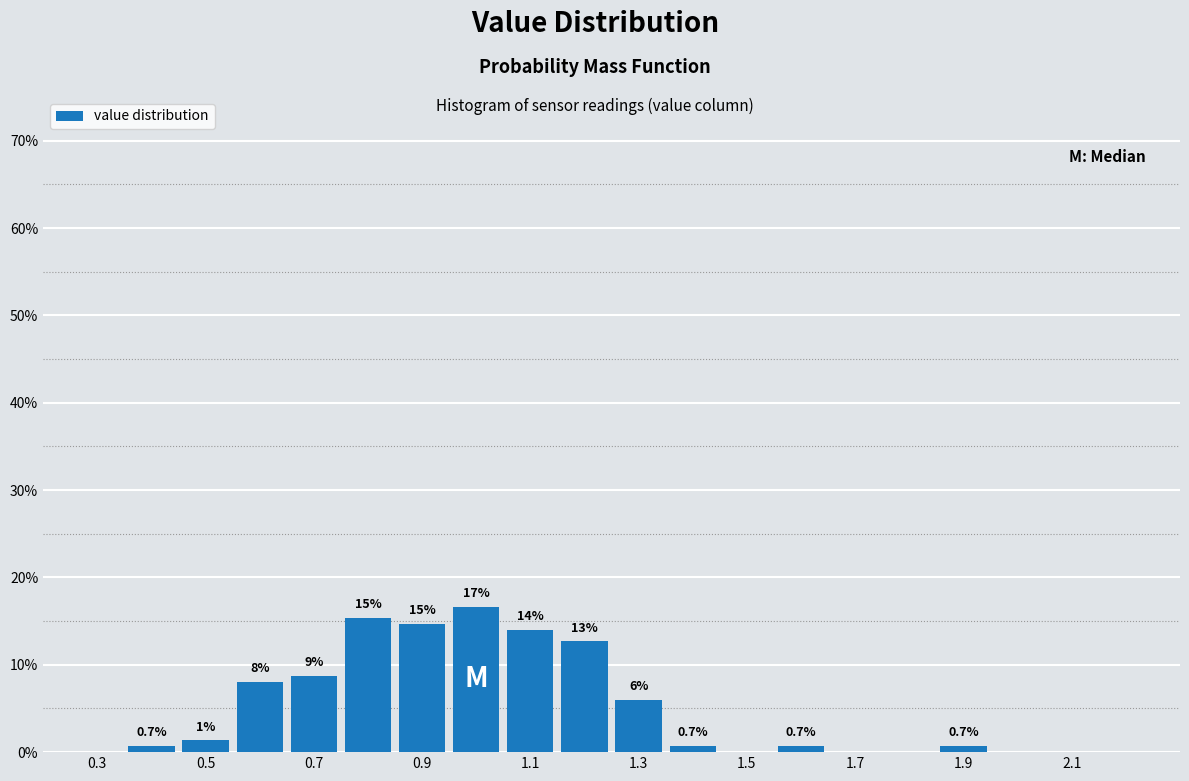

Which range on the x-axis has the tallest bar?

0.95 to 1.05